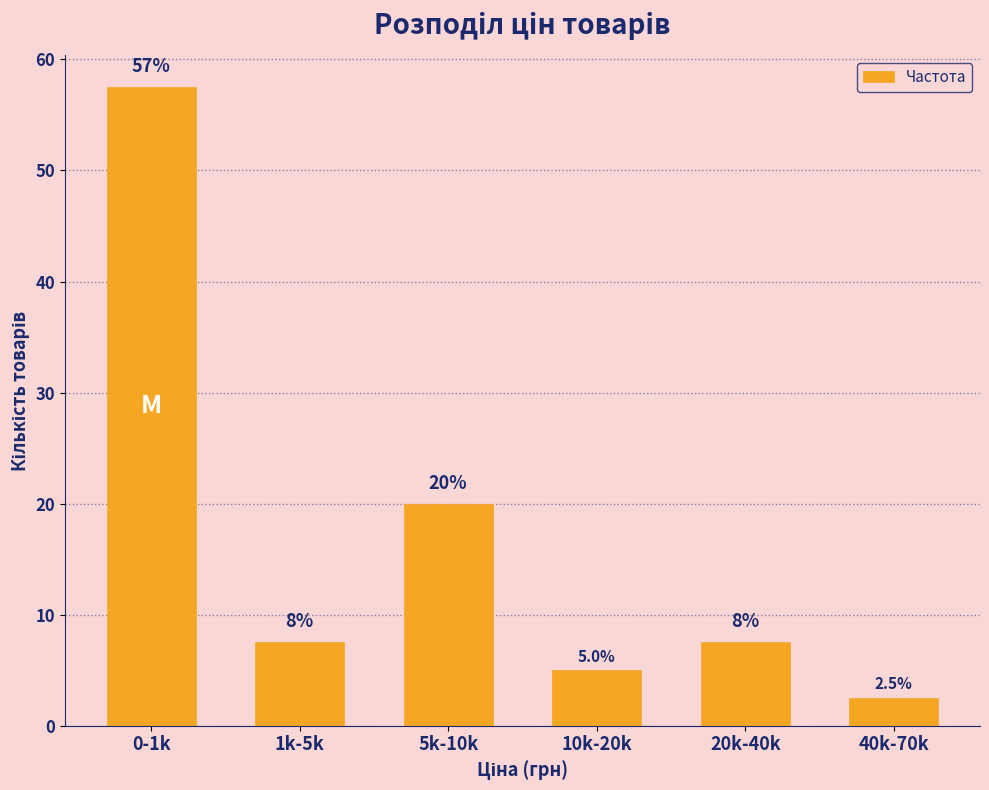

Reading left to right, transcribe all the data shown in this chart.

0-1k=57.5	1k-5k=7.5	5k-10k=20.0	10k-20k=5.0	20k-40k=7.5	40k-70k=2.5